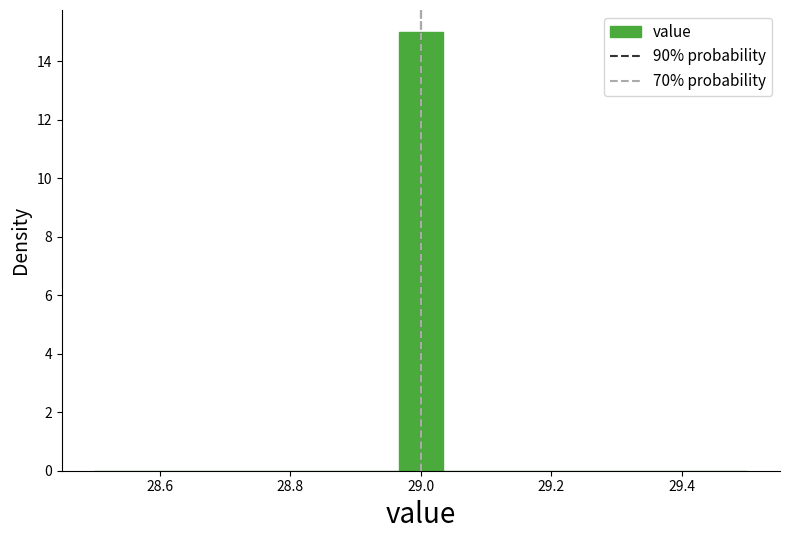

Read against the x-axis, roughly where is the centre of the tallest bar?

29.00